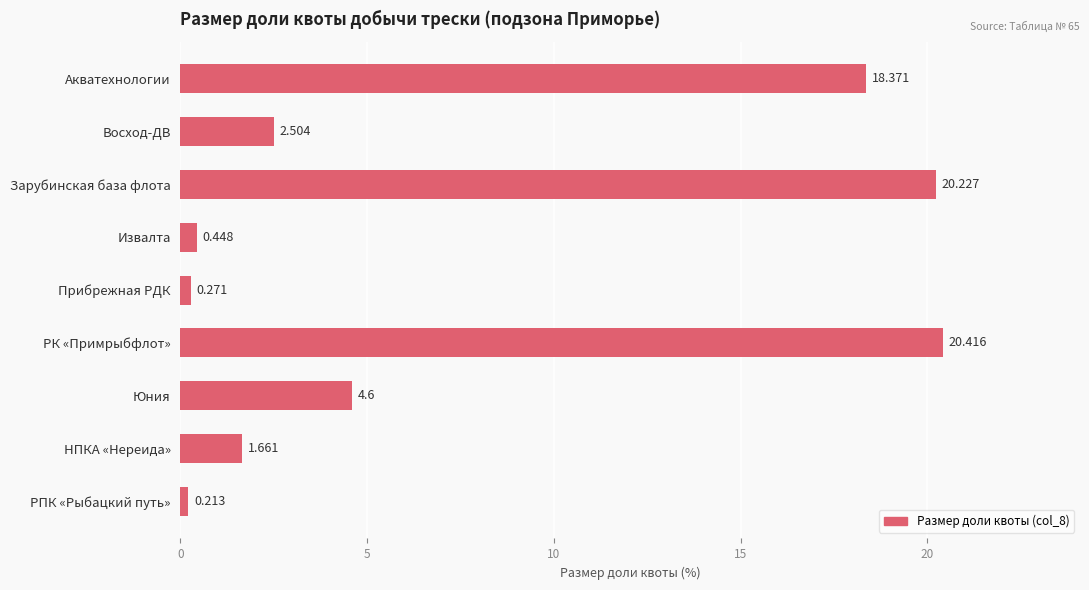

Where is the data nearest to the value 10?

Юния